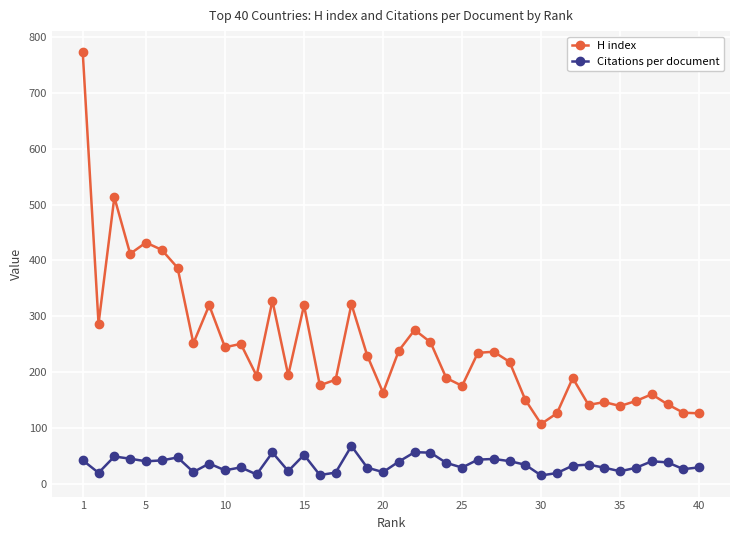

What is the sum of all Citations per document values?

1431.7